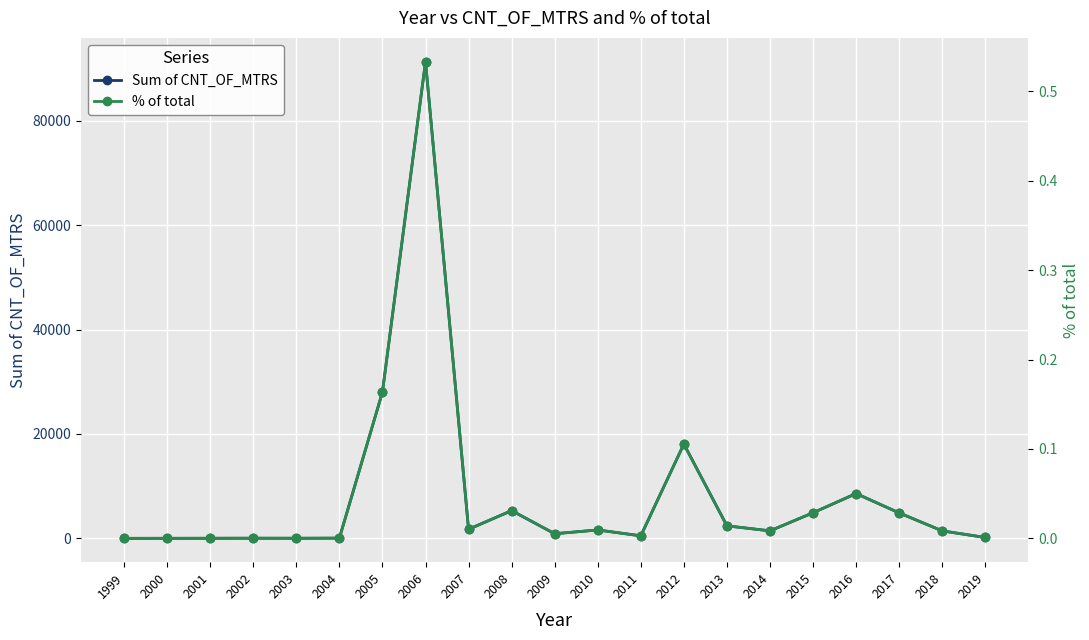

Between 2007 and 2011, which is larger?

2007